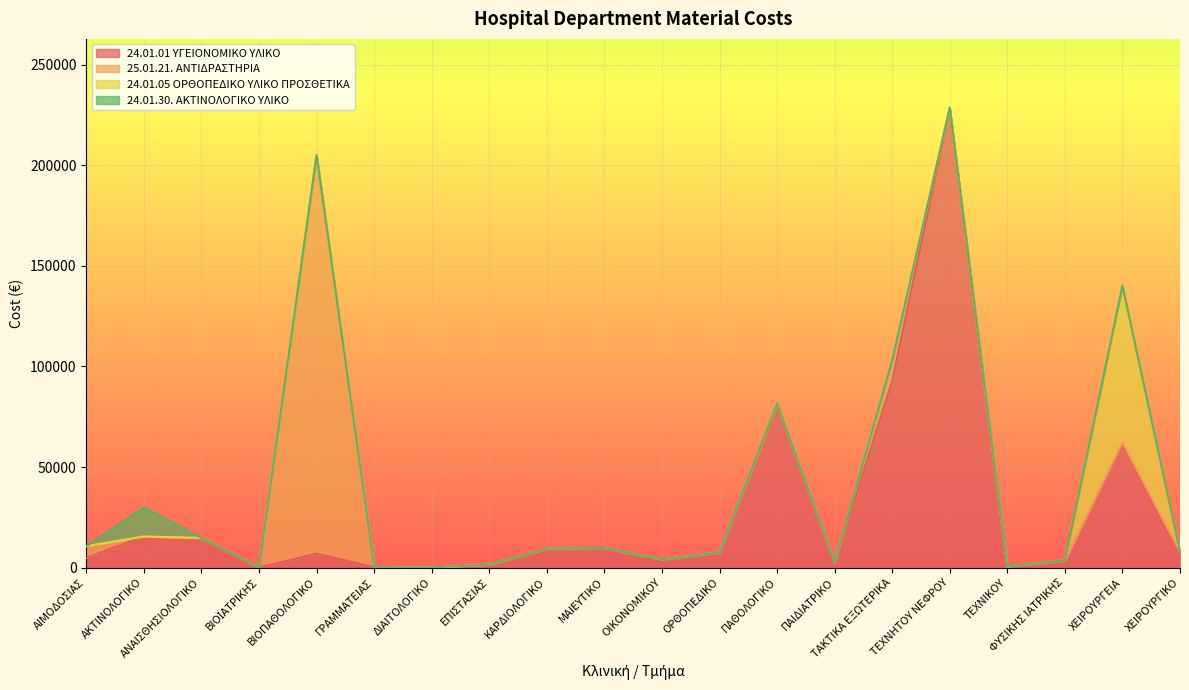

What is the total value across all series at ΟΡΘΟΠΕΔΙΚΟ?

7614.9